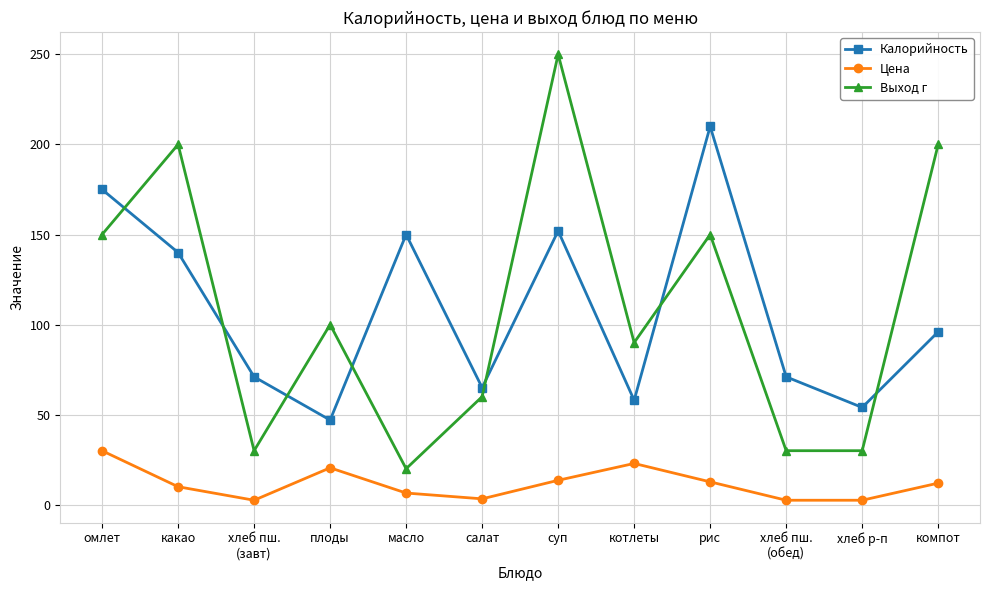

The Цена series shows 3.3 at салат. True or false?

True